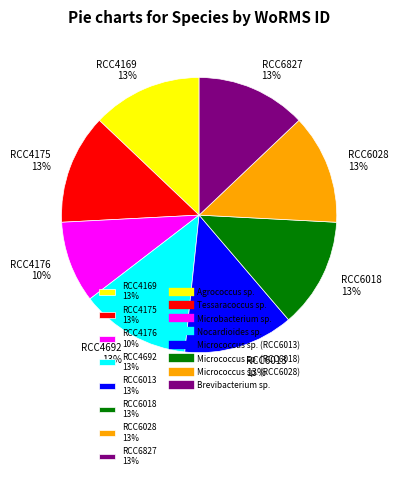

Which slice is the smallest?

RCC4176 10%